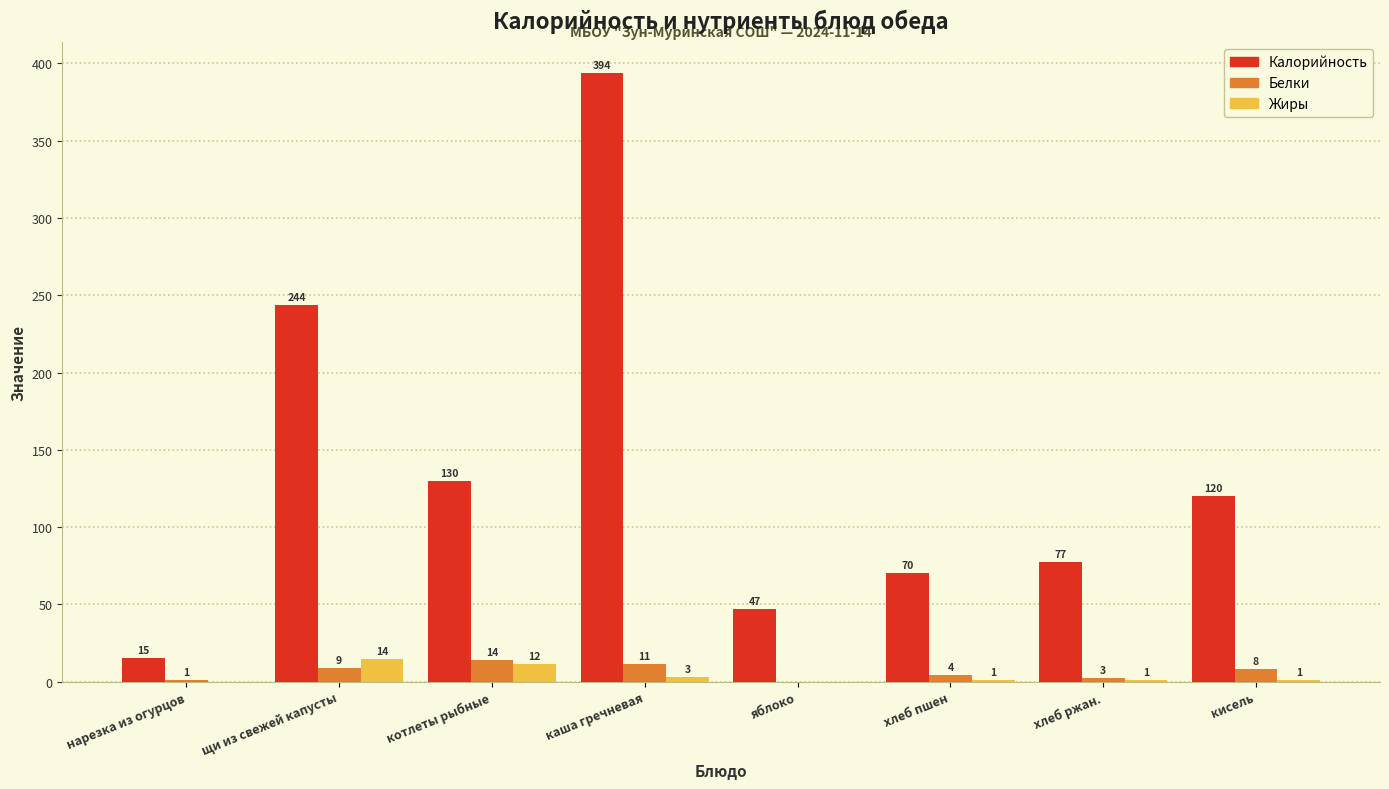

Which series has the largest total across all categories?

Калорийность